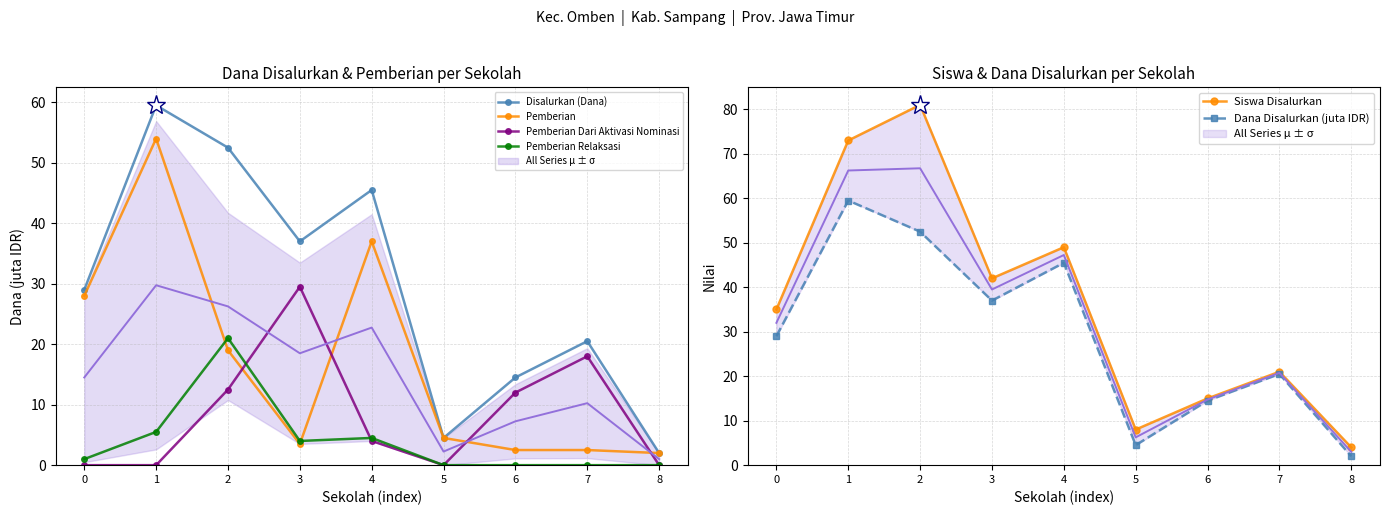

Reading left to right, what are all the values shown in this chart?

Disalurkan (Dana): 29.0	59.5	52.5	37.0	45.5	4.5	14.5	20.5	2.0
Pemberian: 28.0	54.0	19.0	3.5	37.0	4.5	2.5	2.5	2.0
Pemberian Dari Aktivasi Nominasi: 0.0	0.0	12.5	29.5	4.0	0.0	12.0	18.0	0.0
Pemberian Relaksasi: 1.0	5.5	21.0	4.0	4.5	0.0	0.0	0.0	0.0
Siswa Disalurkan: 35.0	73.0	81.0	42.0	49.0	8.0	15.0	21.0	4.0
Dana Disalurkan (juta IDR): 29.0	59.5	52.5	37.0	45.5	4.5	14.5	20.5	2.0